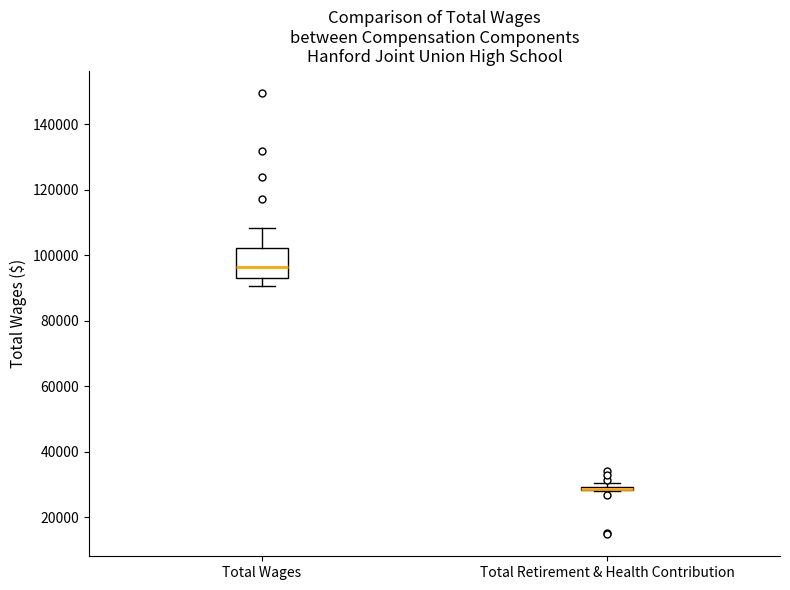

Where is the lower edge of the box for Total Retirement & Health Contribution on the y-axis? The values are not printed on the chart, so give them approximately, as read against the axis.

28000